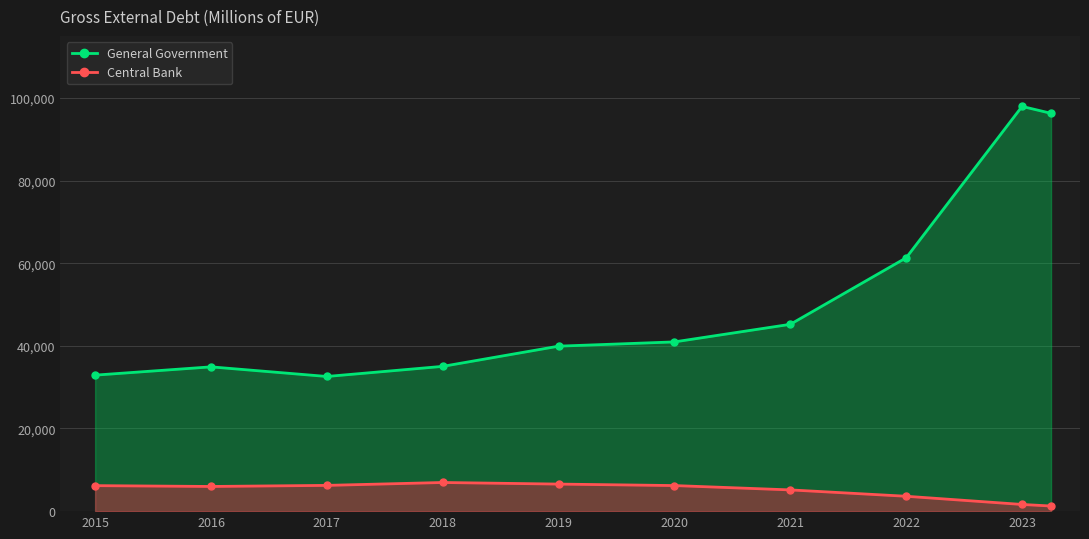

Which series has the largest range (max minus min)?

General Government